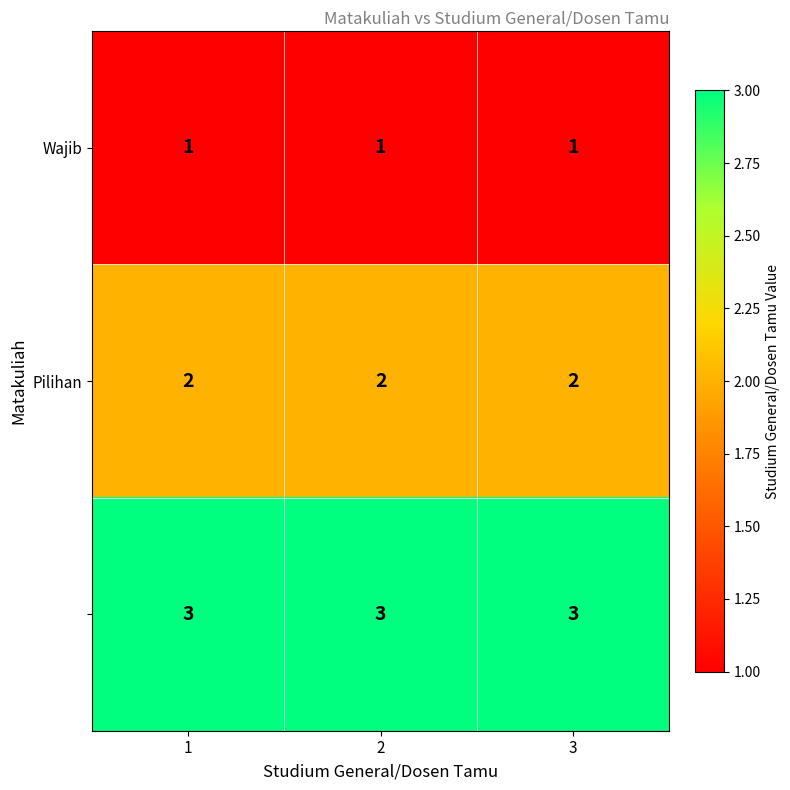

At how many categories does at least one series exceed 1?

3